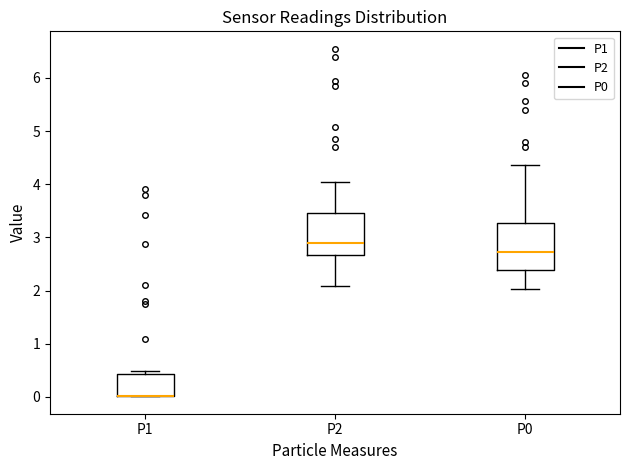

Reading left to right, read every box against the y-axis: the position of its median line, the range the box covers, and the ends of its whiskers. The values are not printed on the chart, so give them approximately, as read against the axis.

P1: median 0.0 (drawn on the box's lower edge), box 0.0 to 0.4, whiskers 0.0 to 0.5
P2: median 2.9, box 2.7 to 3.5, whiskers 2.1 to 4.0
P0: median 2.7, box 2.4 to 3.3, whiskers 2.0 to 4.4